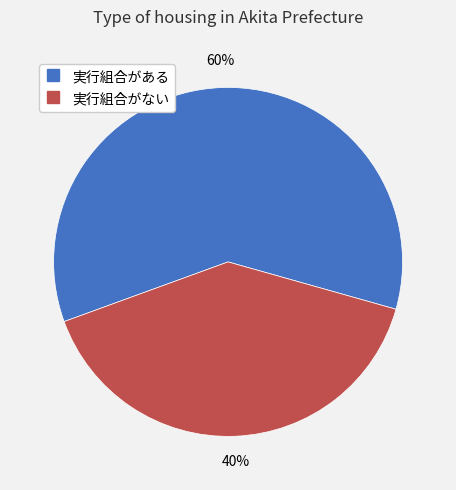

Between 実行組合がある and 実行組合がない, which is larger?

実行組合がある